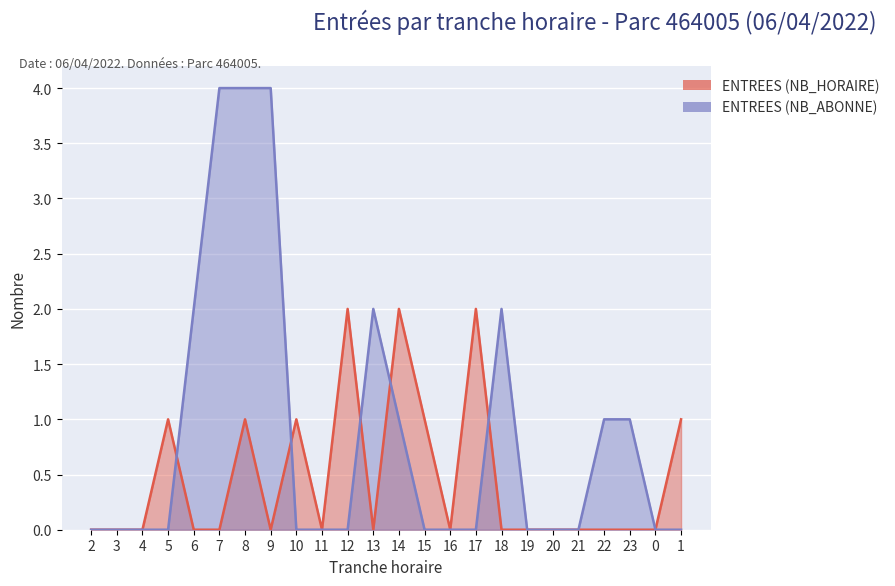

Which series ends up on top after the final intersection of ENTREES (NB_ABONNE) and ENTREES (NB_HORAIRE)?

ENTREES (NB_ABONNE)